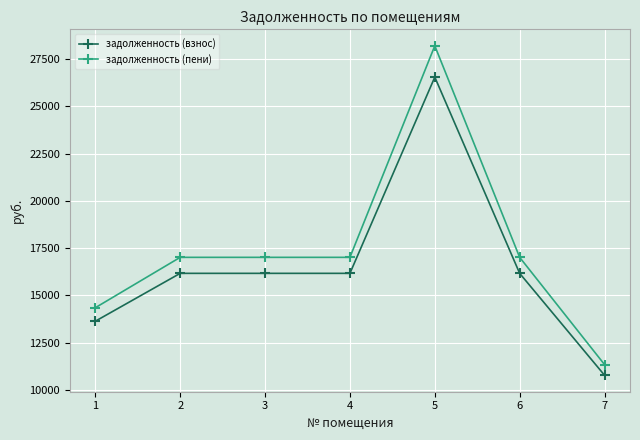

What is the approximate value of задолженность (взнос) at 1?

13636.8